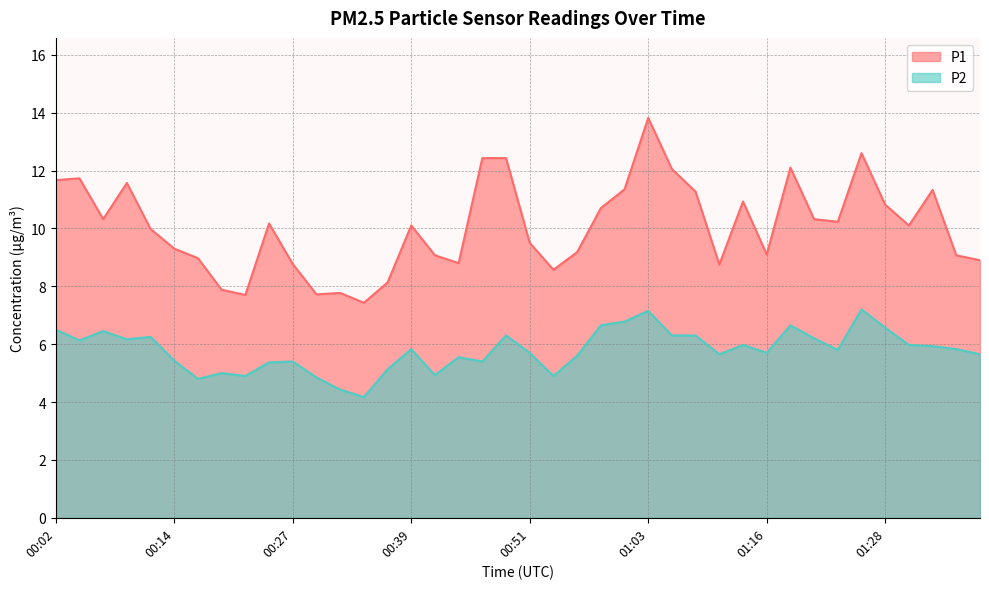

What is the label of the 33rd point from the left?

01:21